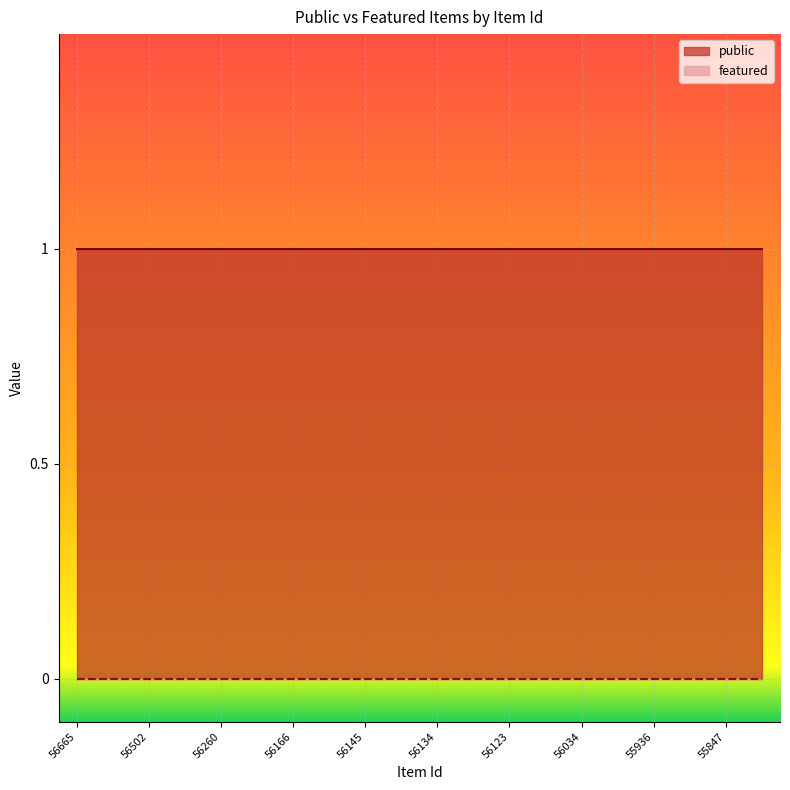

True or false: public and featured cross at least once.

False